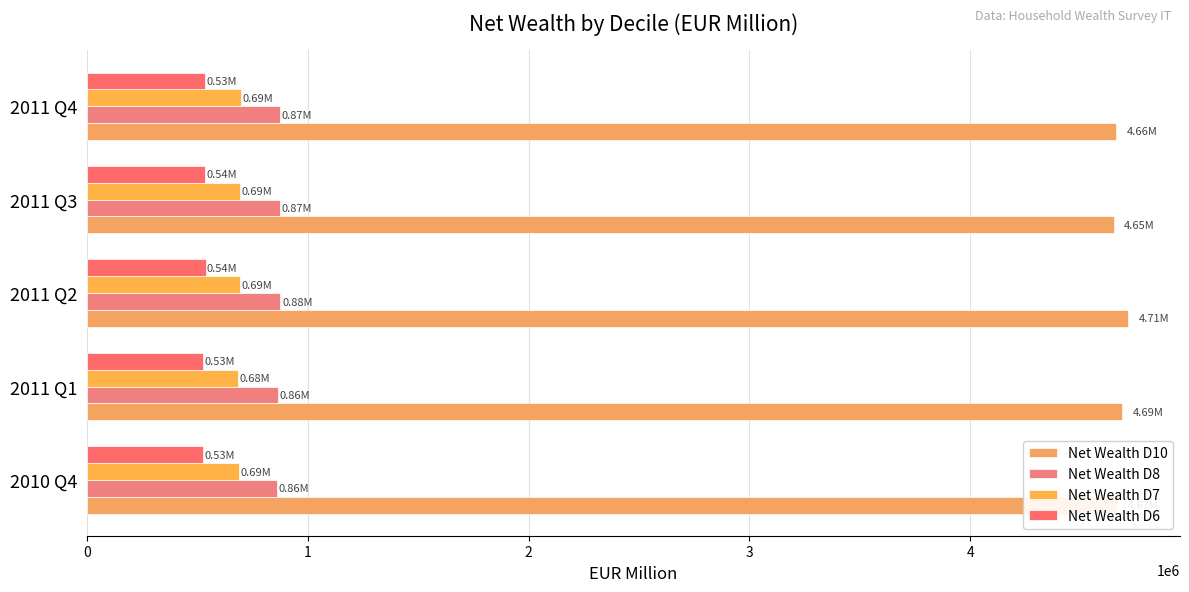

How many series are shown in this chart?

4